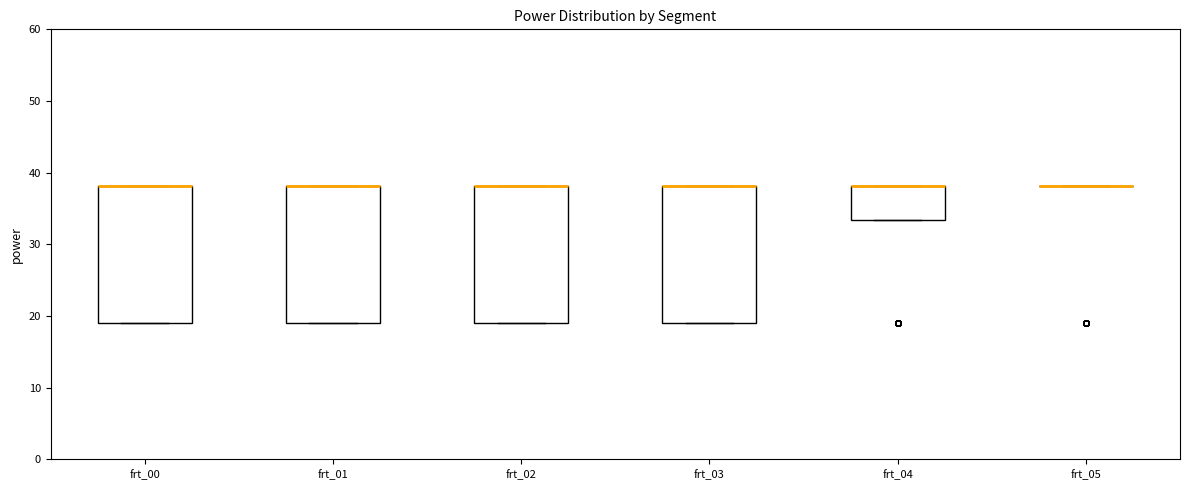

Reading left to right, read every box against the y-axis: the position of its median line, the range the box covers, and the ends of its whiskers. The values are not printed on the chart, so give them approximately, as read against the axis.

frt_00: median 38 (drawn on the box's upper edge), box 19 to 38, whiskers 19 to 38
frt_01: median 38 (drawn on the box's upper edge), box 19 to 38, whiskers 19 to 38
frt_02: median 38 (drawn on the box's upper edge), box 19 to 38, whiskers 19 to 38
frt_03: median 38 (drawn on the box's upper edge), box 19 to 38, whiskers 19 to 38
frt_04: median 38 (drawn on the box's upper edge), box 33 to 38, whiskers 33 to 38
frt_05: box collapsed to a line at 38, whiskers 38 to 38